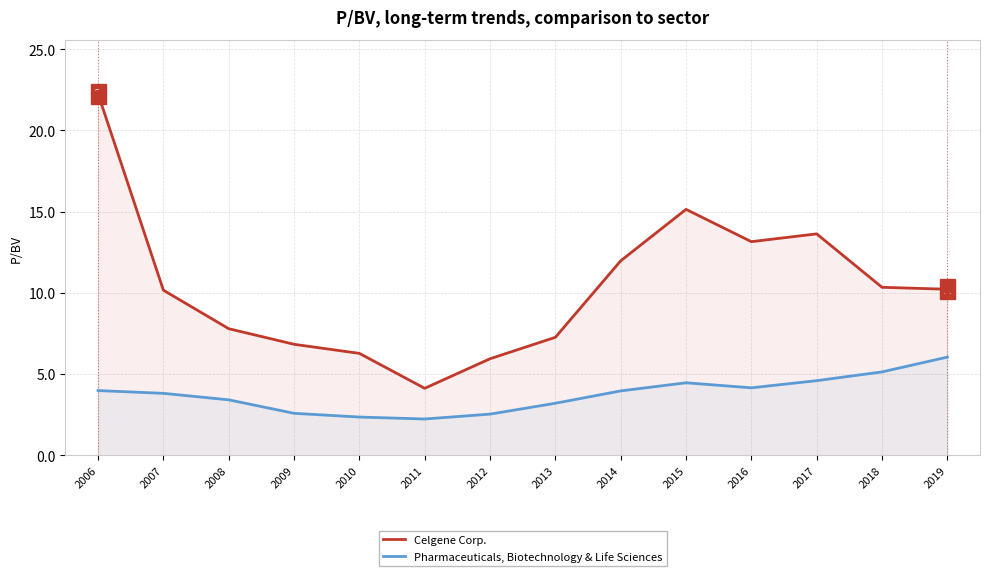

Reading left to right, what are all the values shown in this chart?

Celgene Corp.: 22.2	10.2	7.8	6.8	6.3	4.1	5.9	7.3	12.0	15.1	13.2	13.6	10.3	10.2
Pharmaceuticals, Biotechnology & Life Sciences: 4.0	3.8	3.4	2.6	2.4	2.2	2.5	3.2	4.0	4.5	4.2	4.6	5.1	6.0